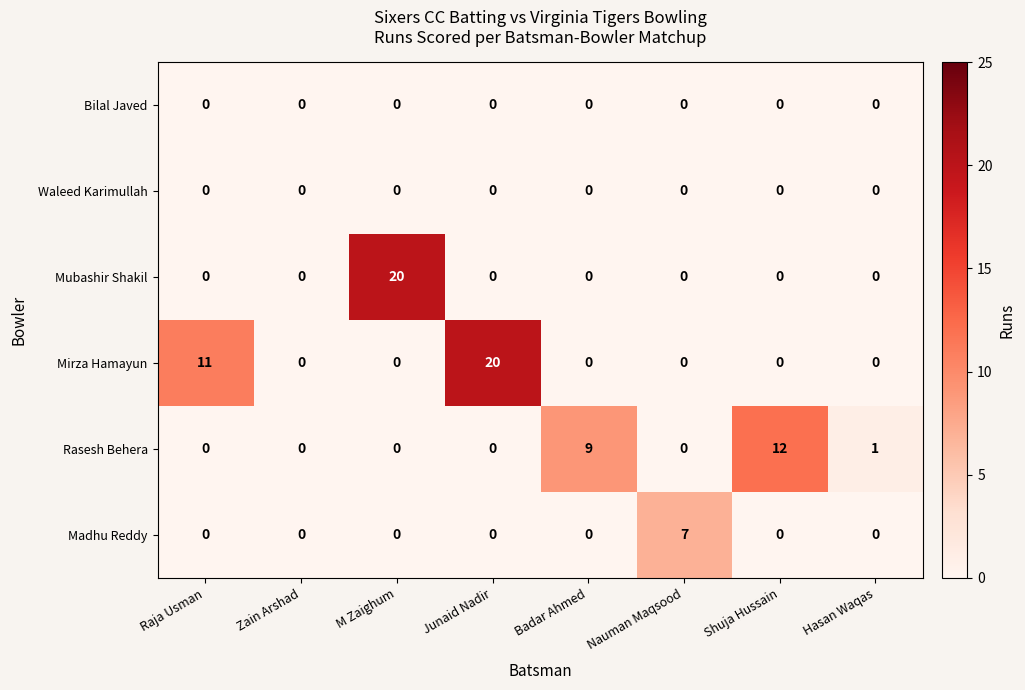

The value of Madhu Reddy at Shuja Hussain is 0. True or false?

True